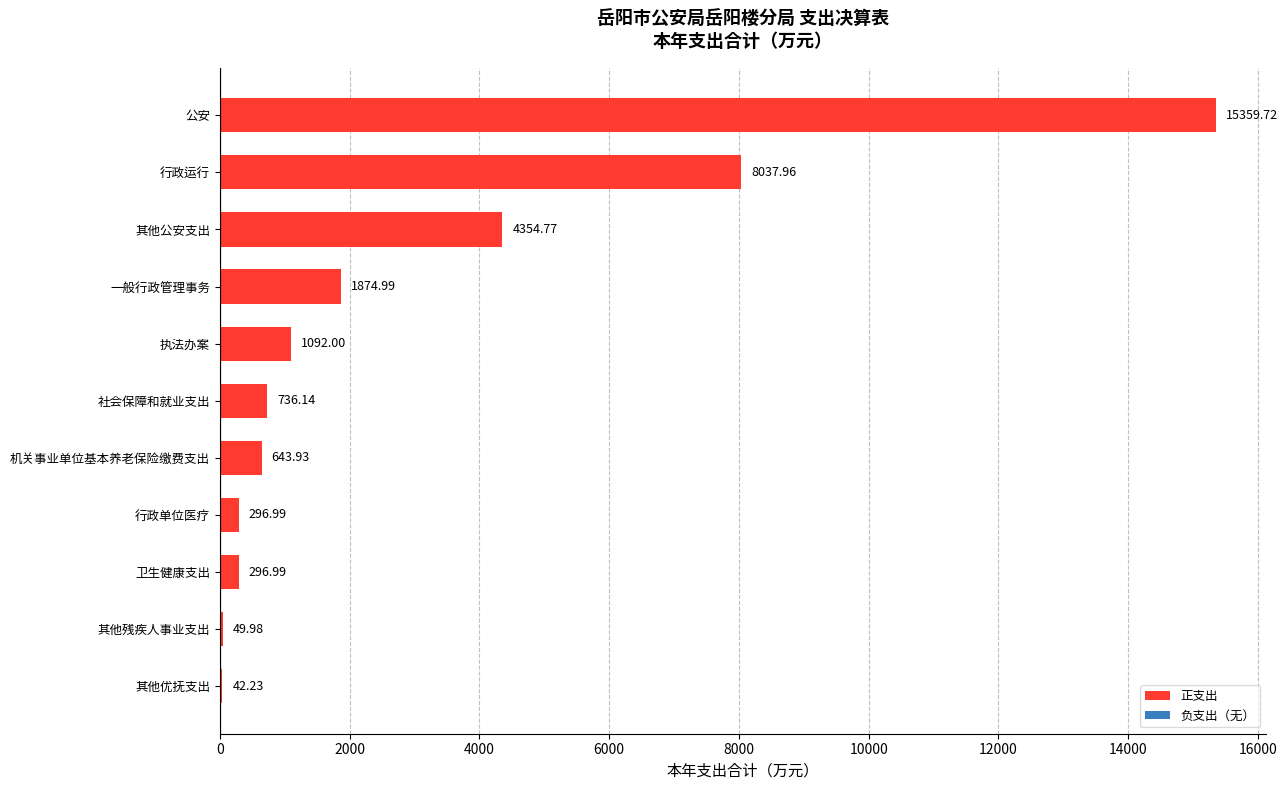

Where is the data nearest to the value 7700?

行政运行